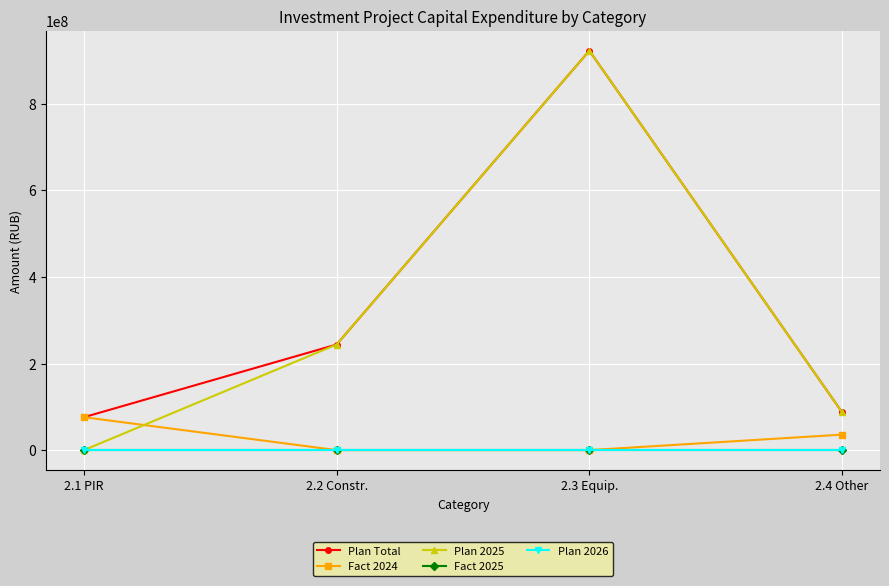

How many values in the Plan Total series are below 243922161?

2